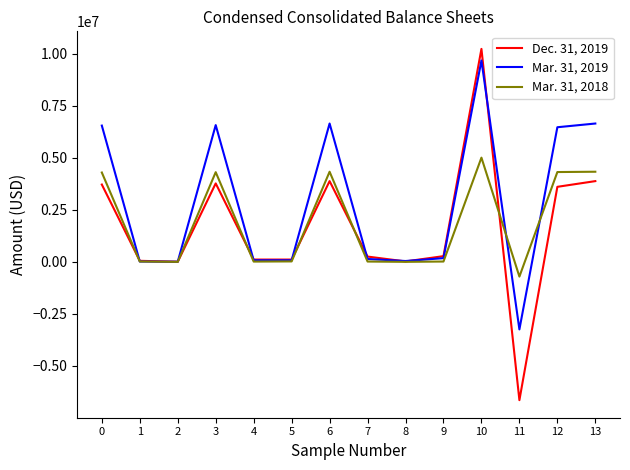

What is the sum of all Dec. 31, 2019 values?

23280196